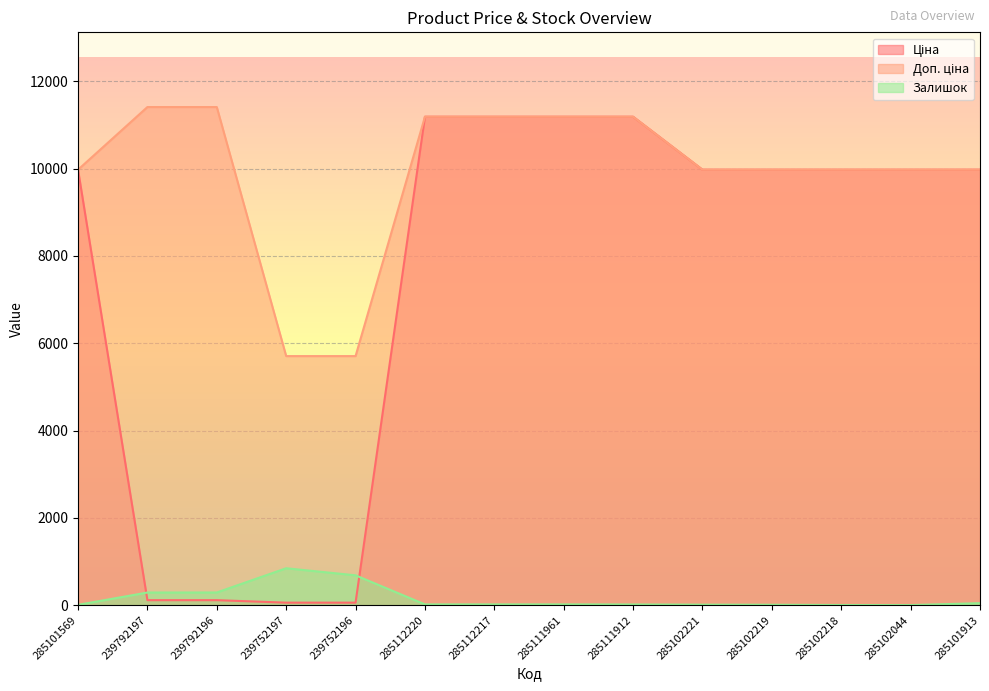

What is the lowest value of the Доп. ціна series?

5705.0